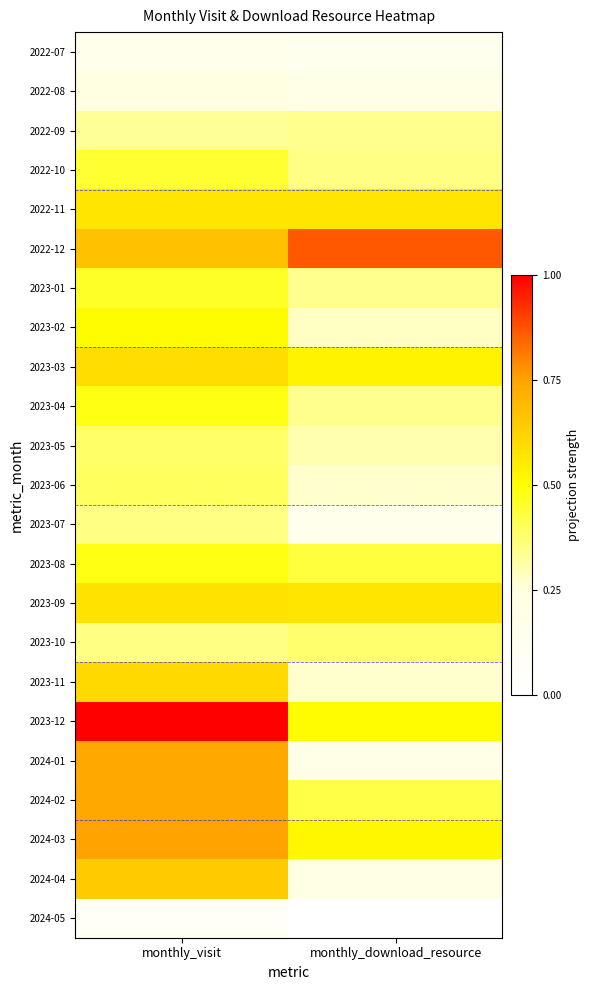

What is the difference between the highest and lowest values at monthly_download_resource?

76